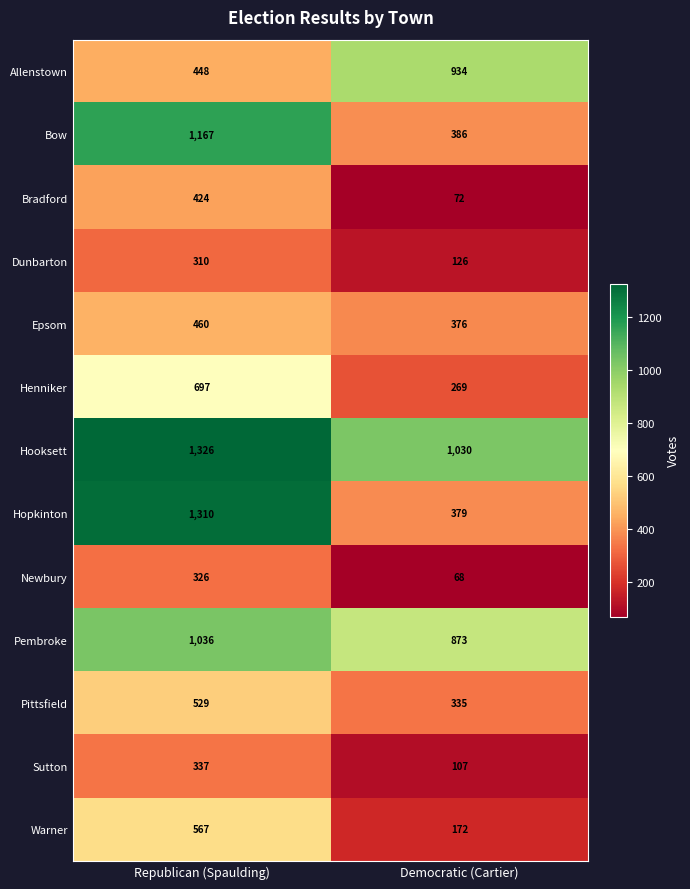

How many categories are shown in the chart?

2